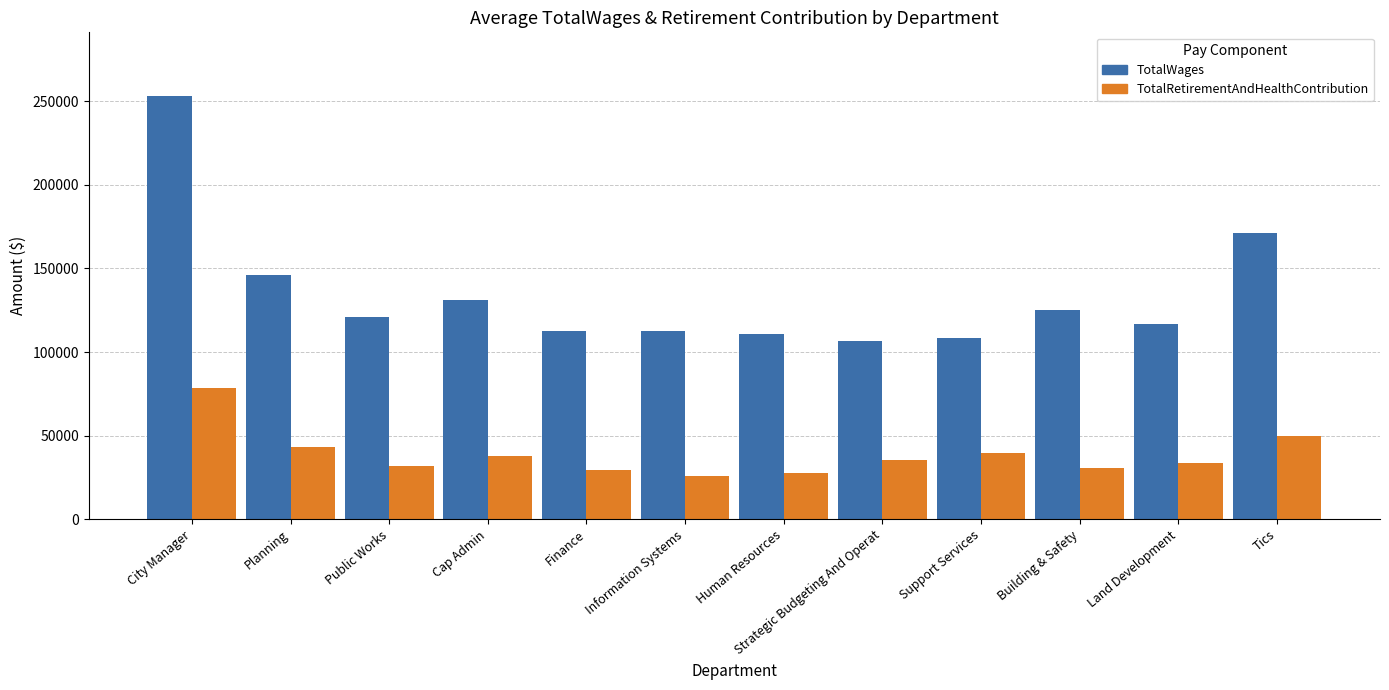

What is the spread (max minus min) of values at Public Works?

89176